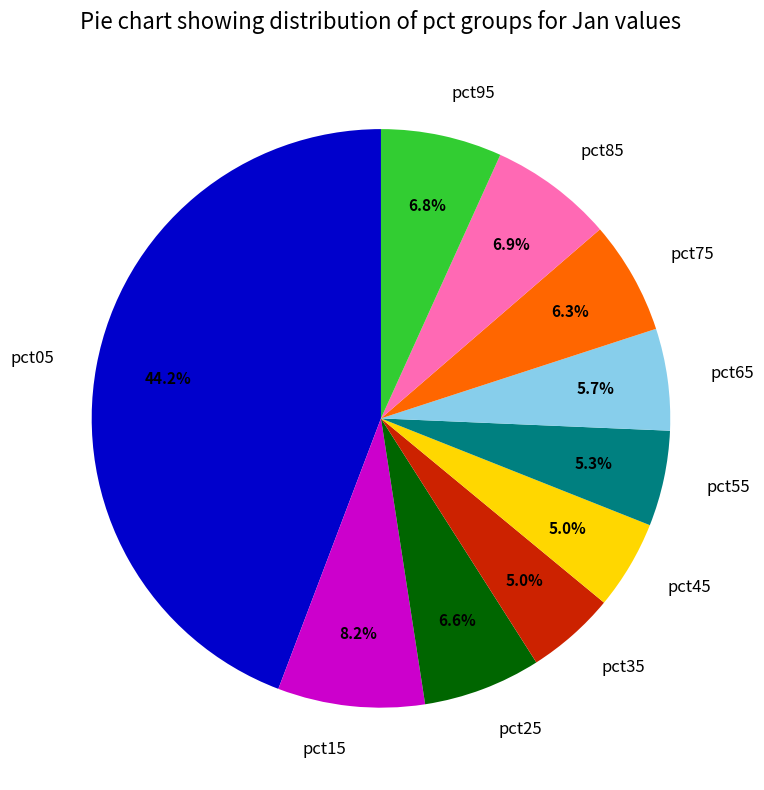

Is pct85 the majority of the pie?

No